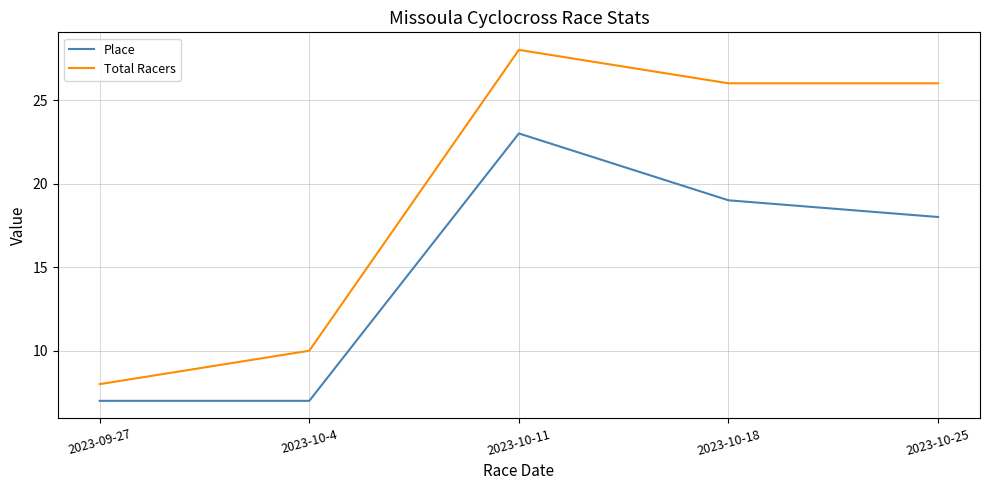

At how many categories does at least one series exceed 7?

5